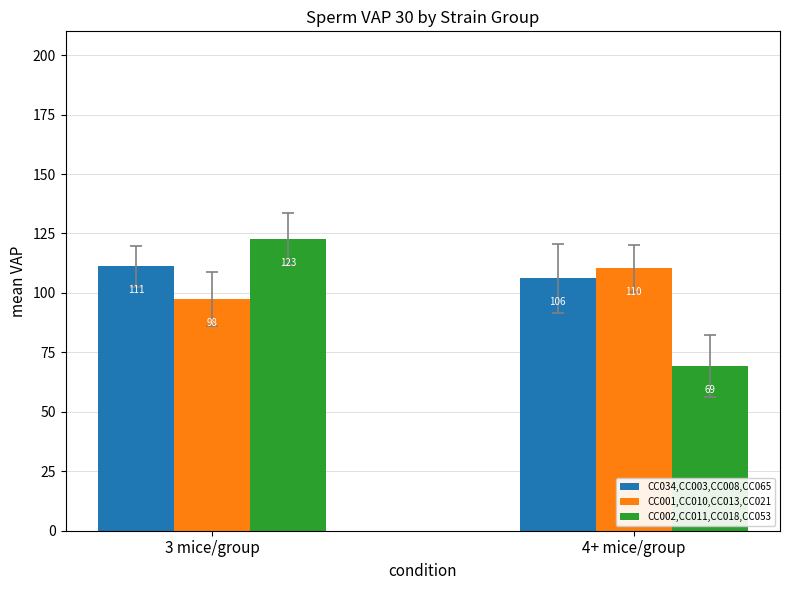

Where is CC001,CC010,CC013,CC021 nearest to the value 103?

3 mice/group